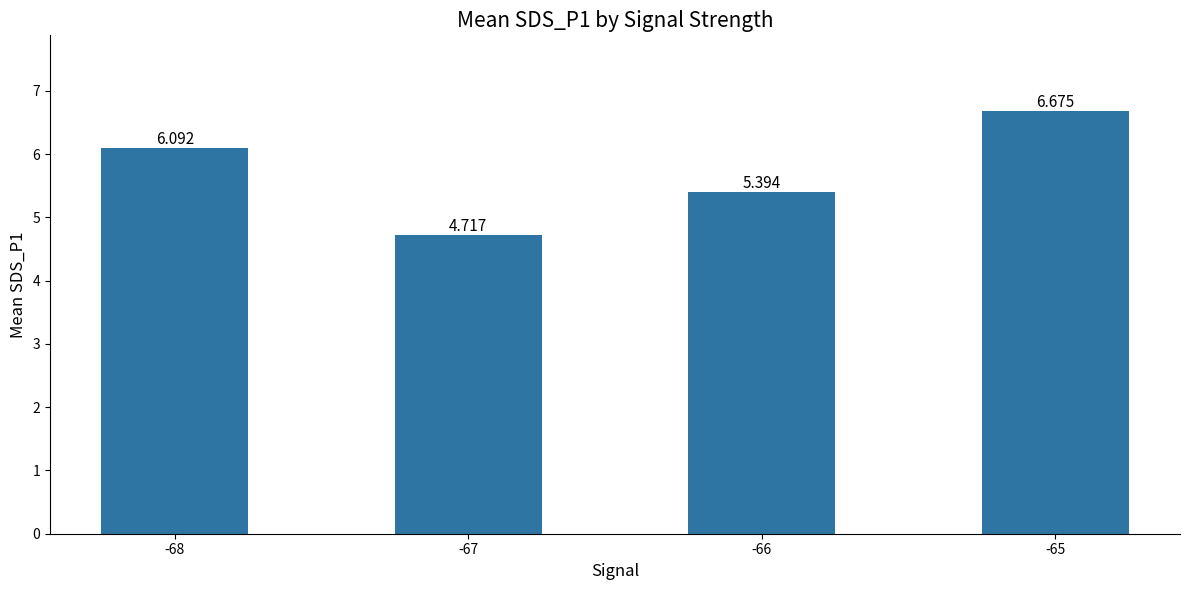

What is the change in value from -66 to -65?

+1.3